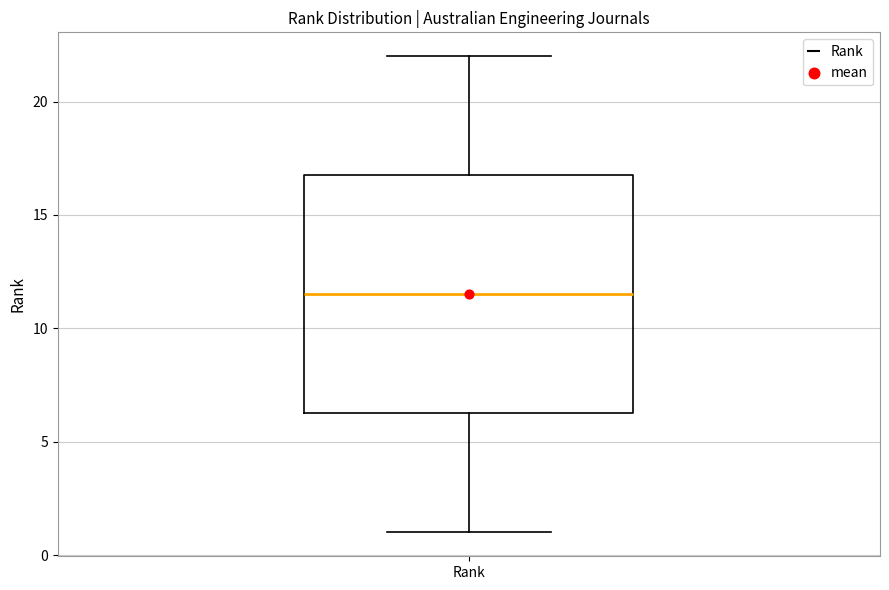

Read this box plot against the y-axis: the position of the median line, the range covered by the box, and the ends of both whiskers. The values are not printed on the chart, so give them approximately, as read against the axis.

median 11.5, box 6.5 to 17.0, whiskers 1.0 to 22.0